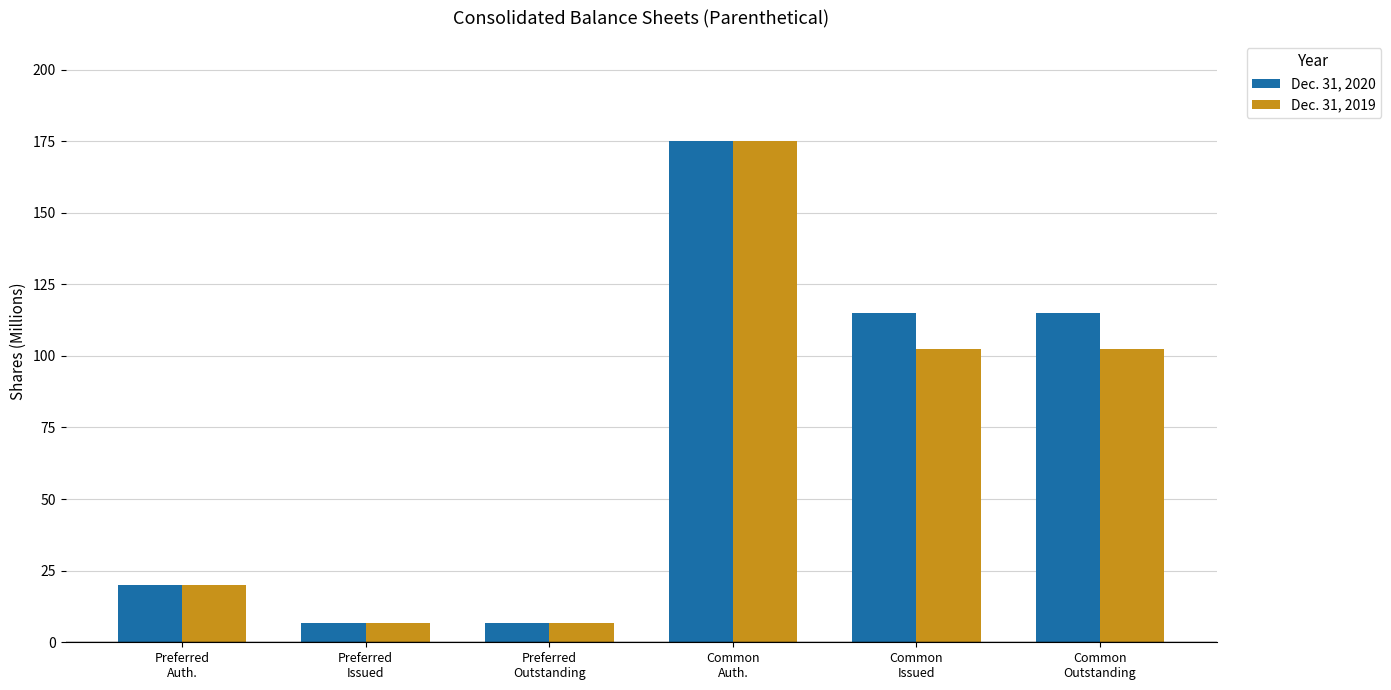

Which series changed the most between Preferred
Auth. and Common
Issued?

Dec. 31, 2020